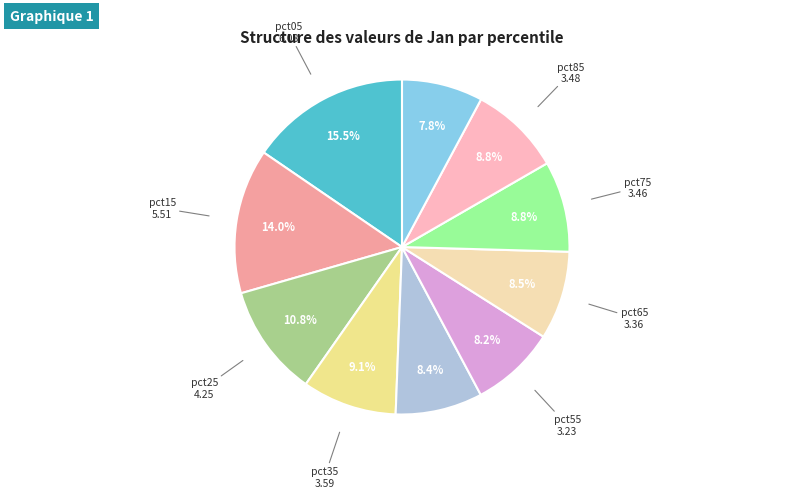

Is there any slice that represents more than half of the pie?

No